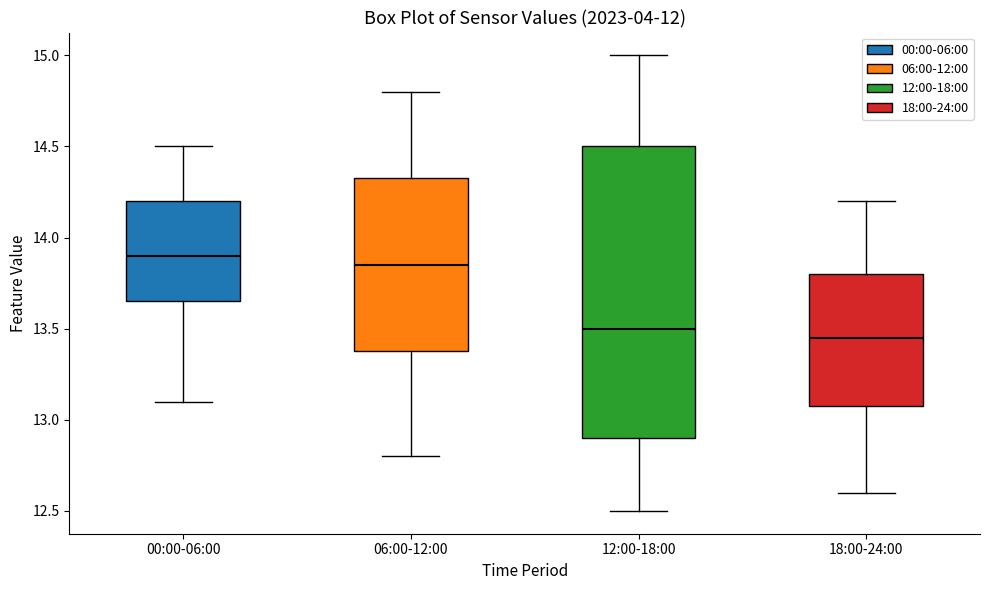

Which box is the tallest, from its lower edge to its upper edge?

12:00-18:00